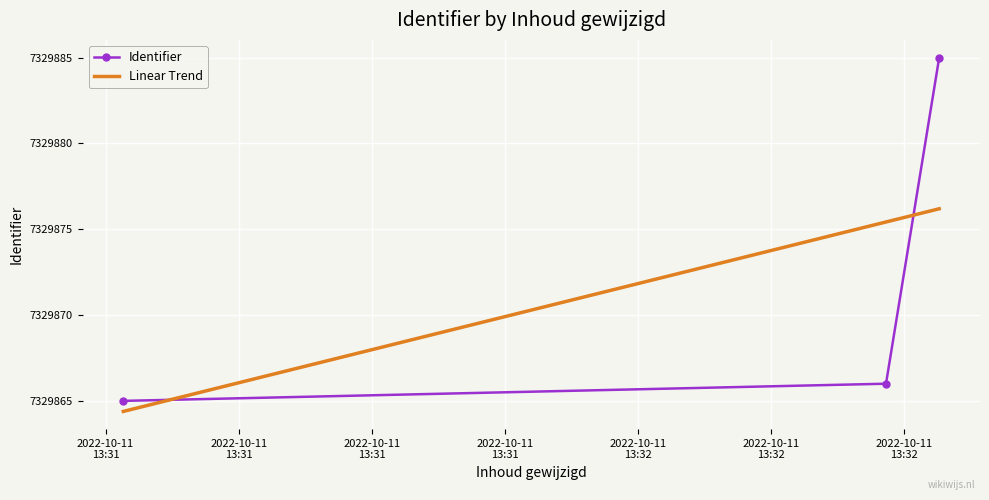

Reading left to right, list all the values displayed in this chart.

7329865	7329866	7329885